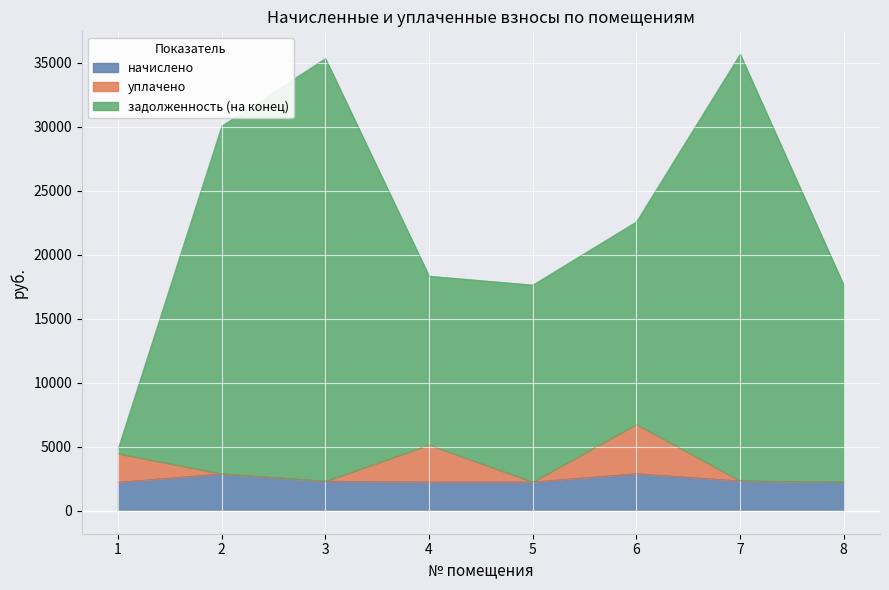

Read the уплачено value at 6.

6765.5